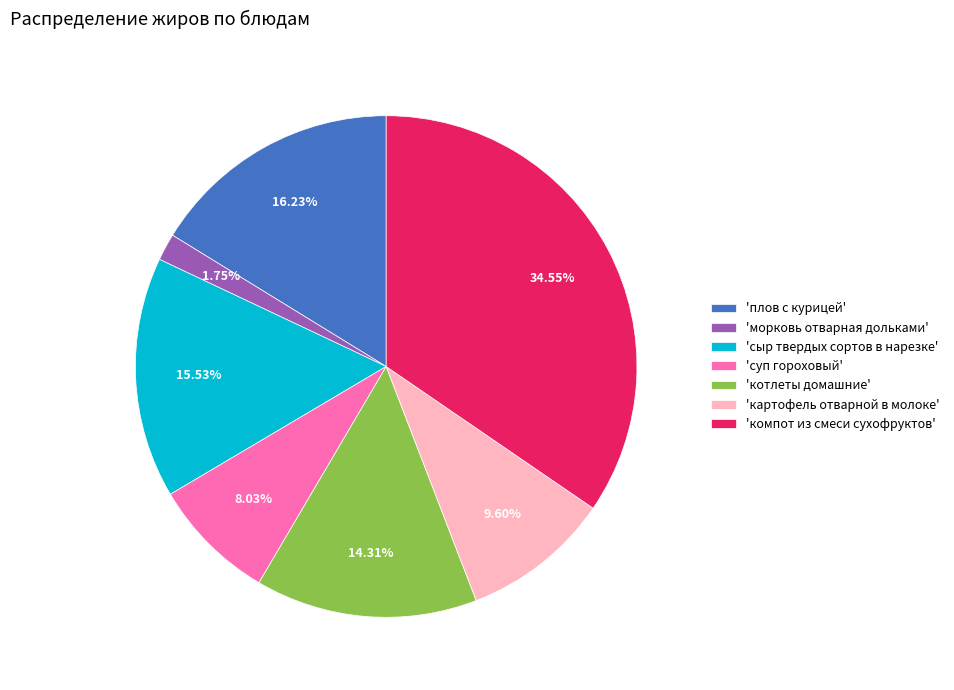

How many segments does this pie chart have?

7